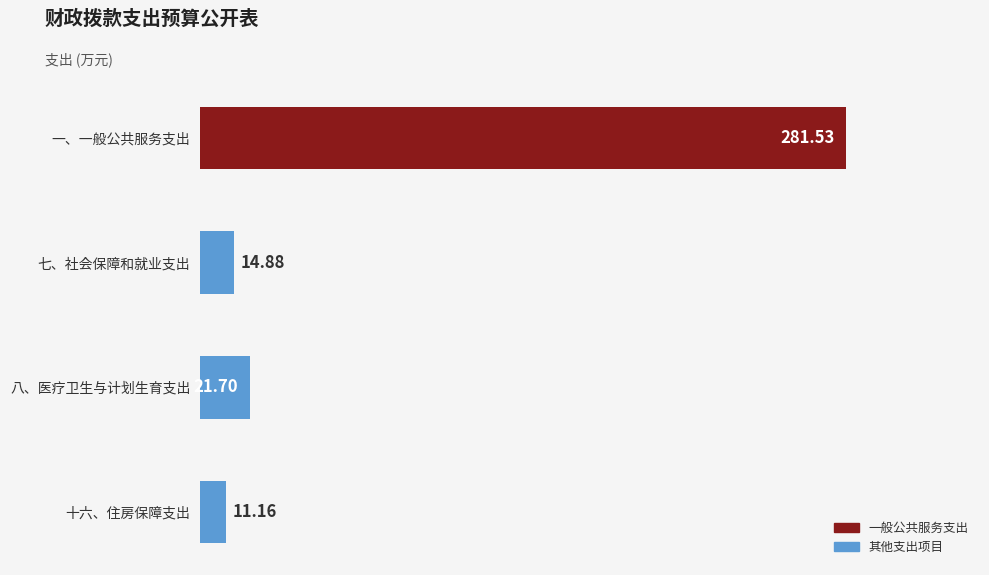

What is the average value?

82.3